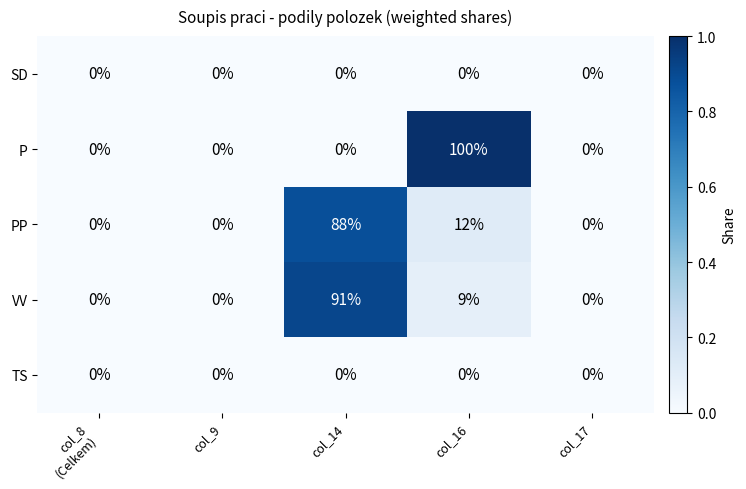

True or false: P has a value of 64 at col_14.

False